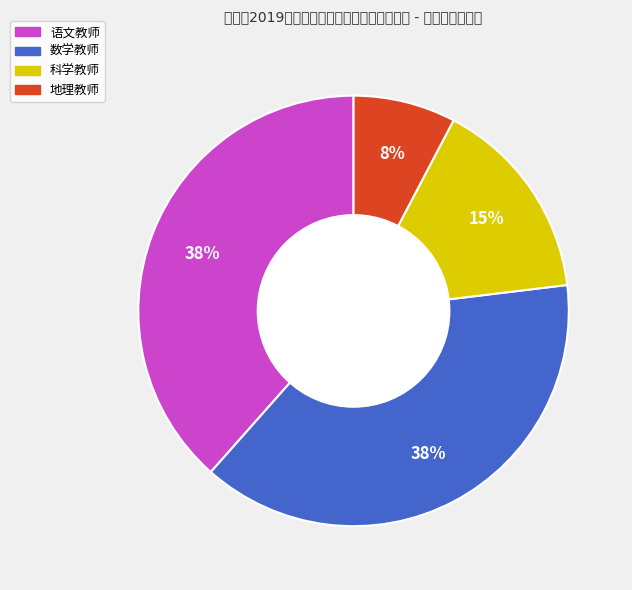

Is 数学教师 the majority of the pie?

No